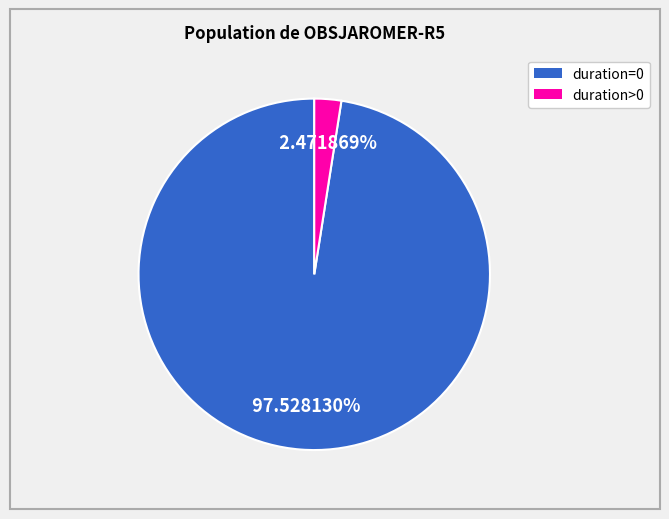

Is there any slice that represents more than half of the pie?

Yes